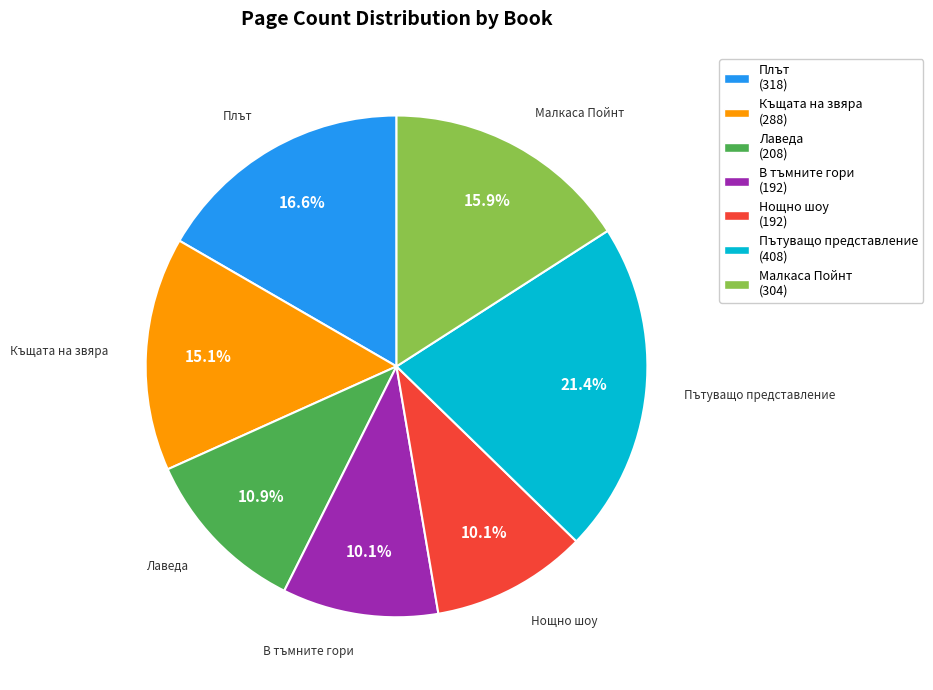

Which slice is the largest?

Пътуващо представление